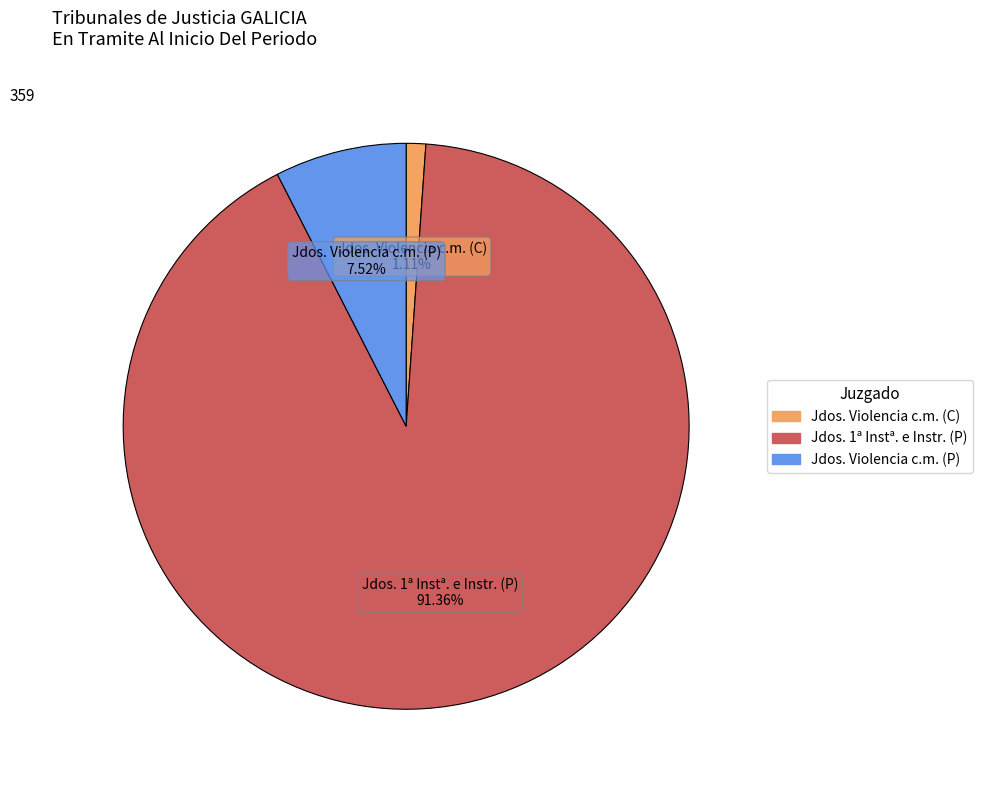

Does any single category account for the majority?

Yes